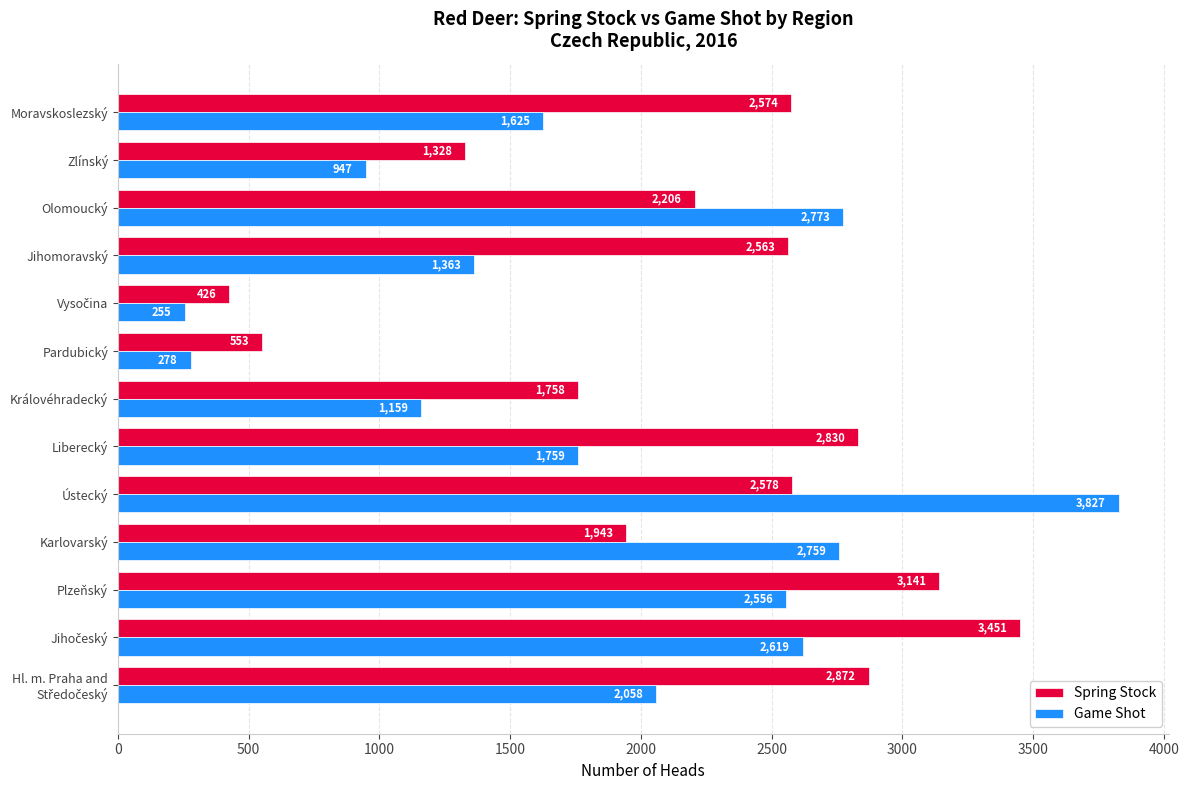

Which series changed the most between Ústecký and Olomoucký?

Game Shot